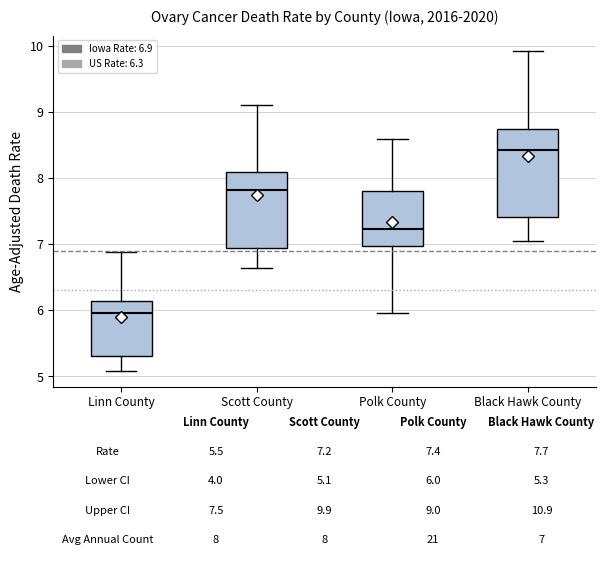

Which box is the tallest, from its lower edge to its upper edge?

Black Hawk County